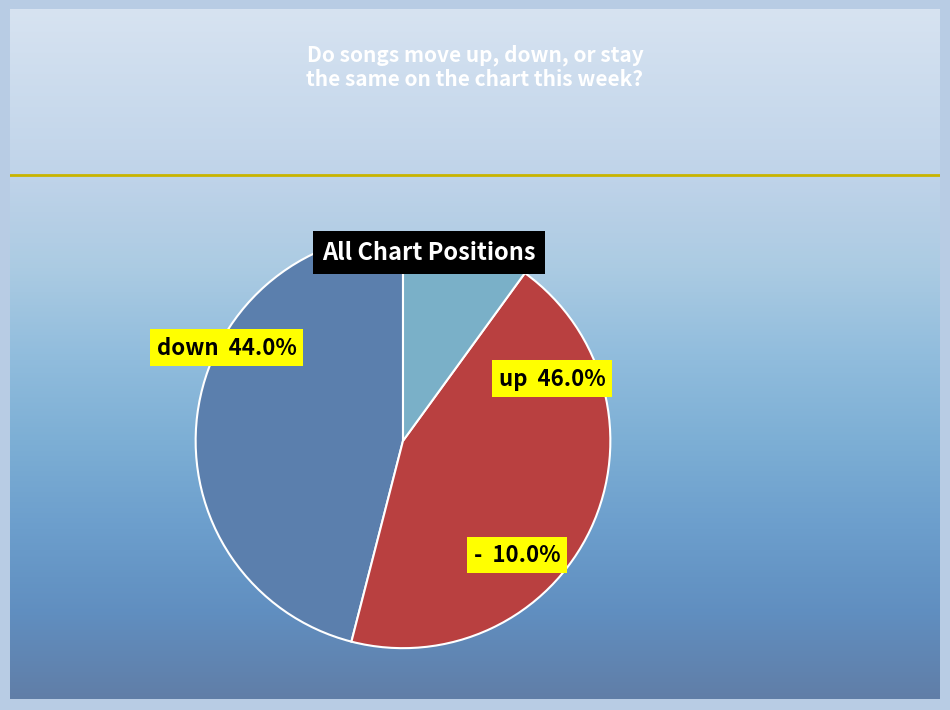

How many segments does this pie chart have?

3